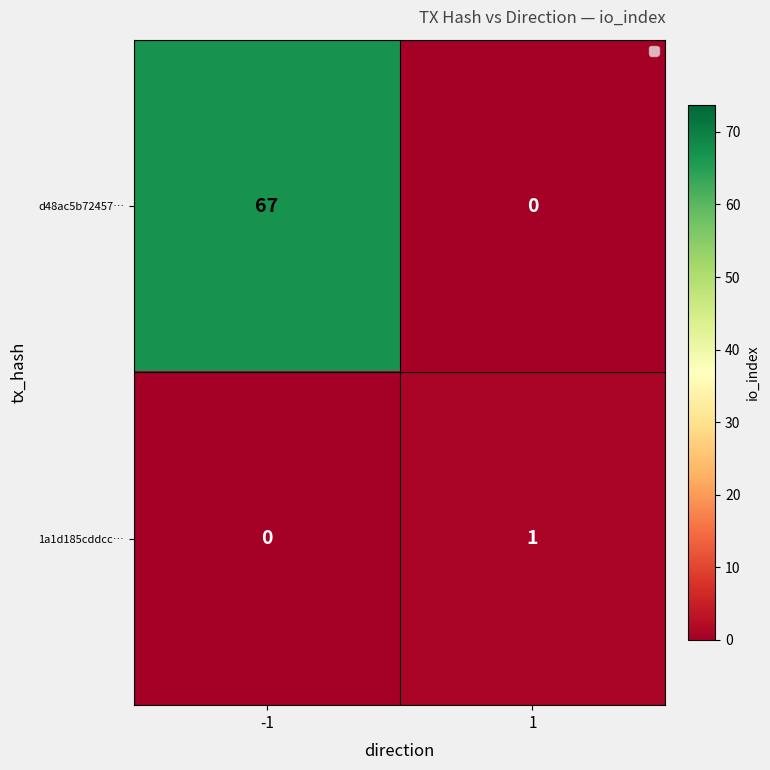

Rank the series by their maximum value, from highest to lowest.

d48ac5b72457…, 1a1d185cddcc…